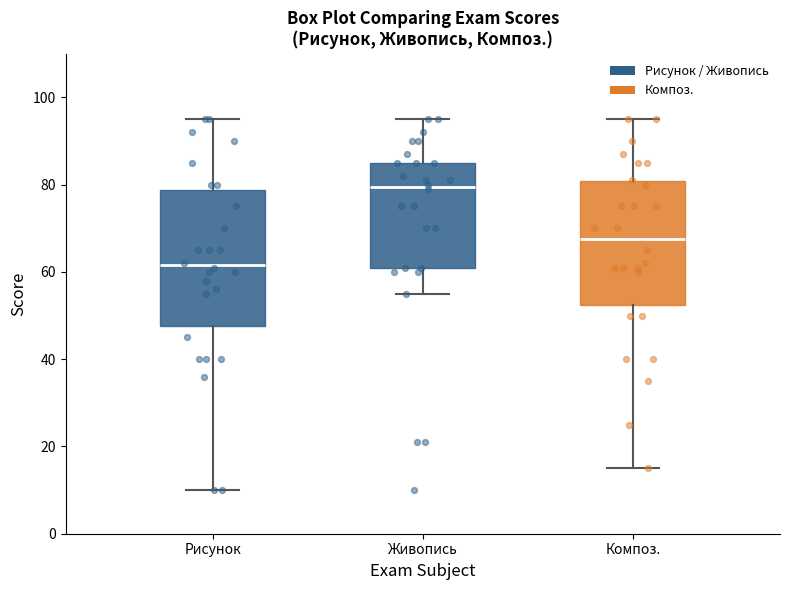

Reading left to right, transcribe this box plot: for each box, give where its median line is, the range the box spans, and where its two whiskers end, as read against the y-axis. The values are not printed on the chart, so give them approximately, as read against the axis.

Рисунок: median 62, box 48 to 78, whiskers 10 to 96
Живопись: median 80, box 62 to 86, whiskers 56 to 96
Композ.: median 68, box 52 to 80, whiskers 16 to 96